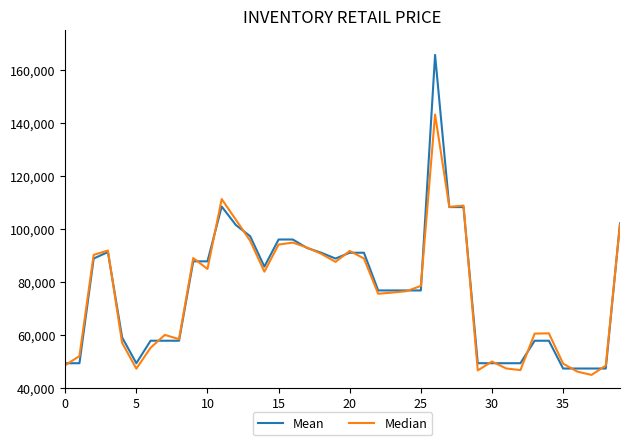

Which series has the largest range (max minus min)?

Mean